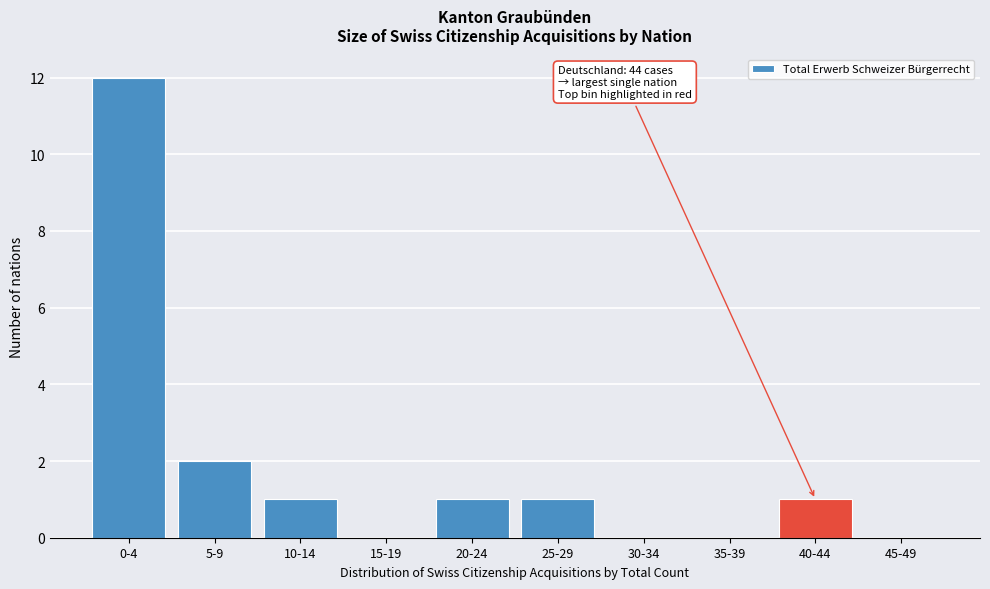

Reading right to left, what are all the values shown in this chart?

45-49=0	40-44=1	35-39=0	30-34=0	25-29=1	20-24=1	15-19=0	10-14=1	5-9=2	0-4=12